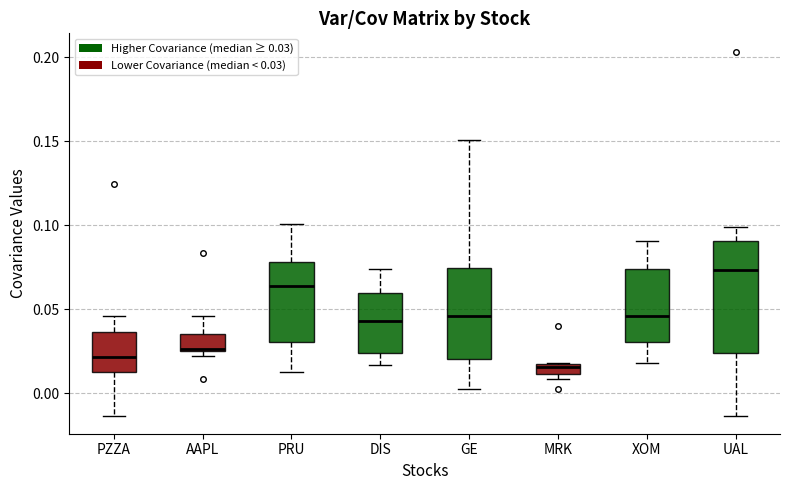

Where does the median line of the box for PZZA sit on the y-axis? The values are not printed on the chart, so give them approximately, as read against the axis.

0.020